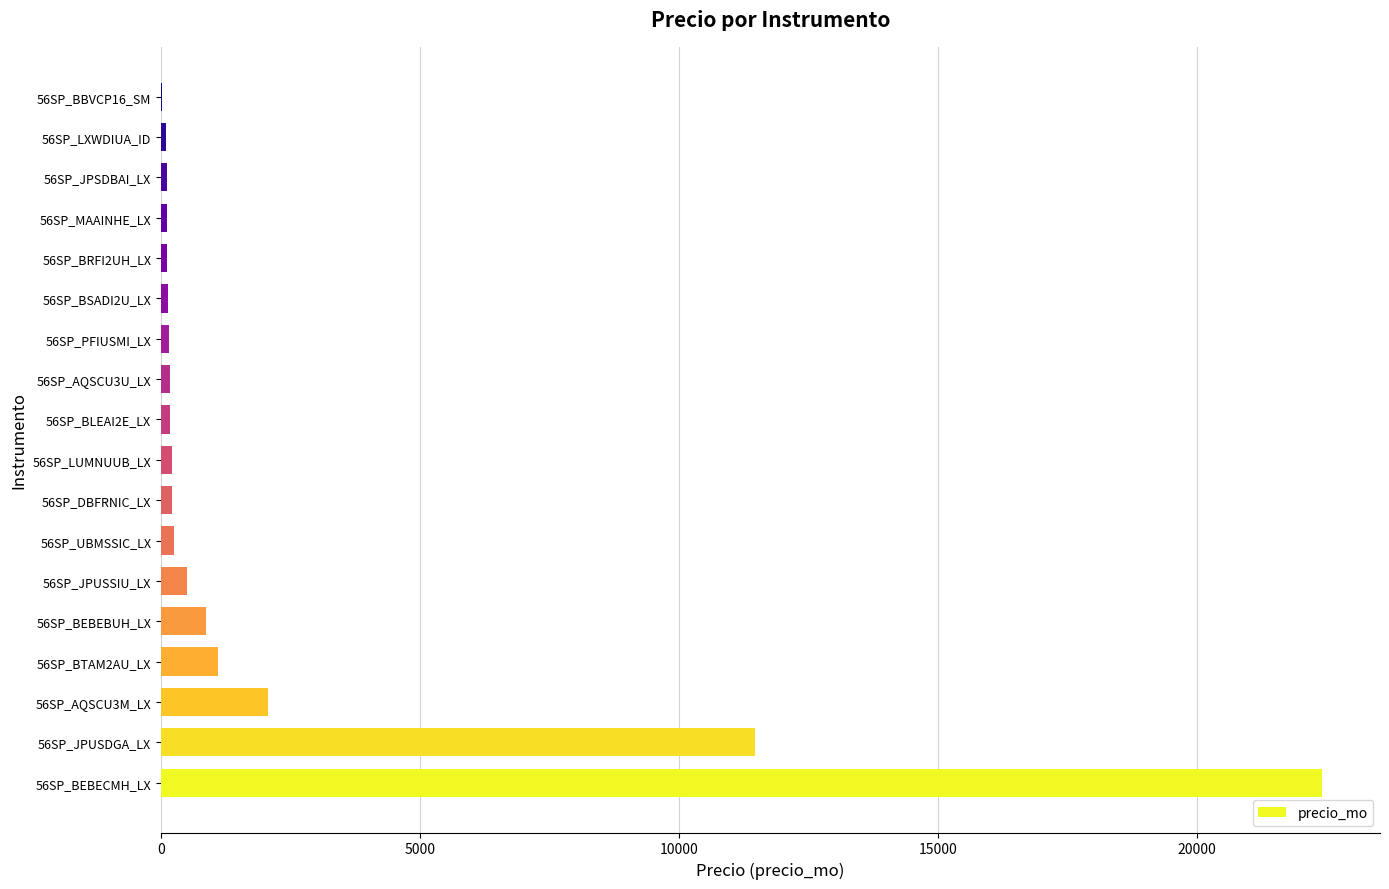

Which category has the highest value across all series?

56SP_BEBECMH_LX